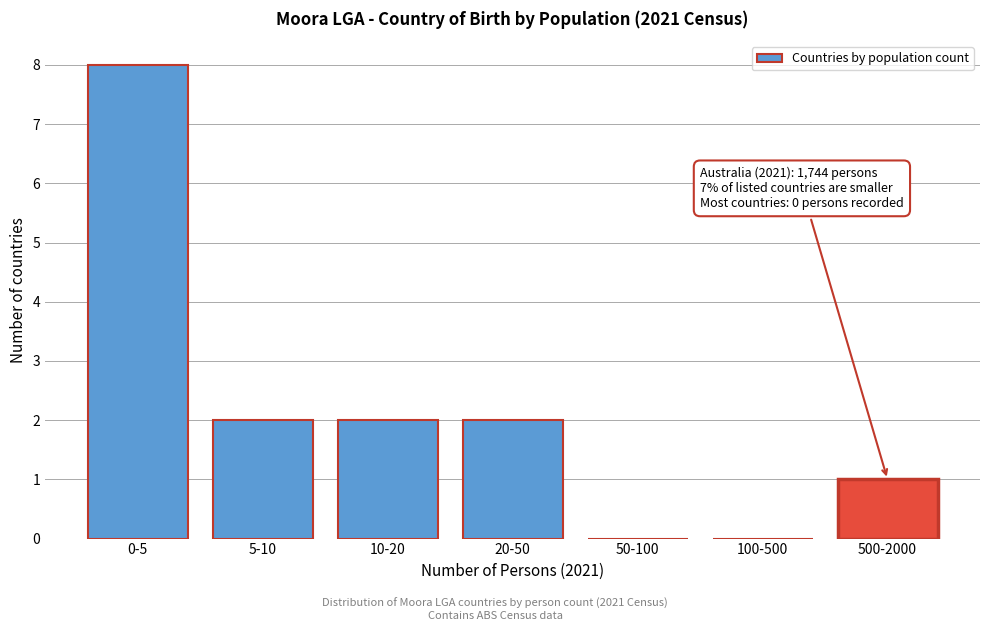

Reading left to right, transcribe all the data shown in this chart.

0-5=8	5-10=2	10-20=2	20-50=2	50-100=0	100-500=0	500-2000=1